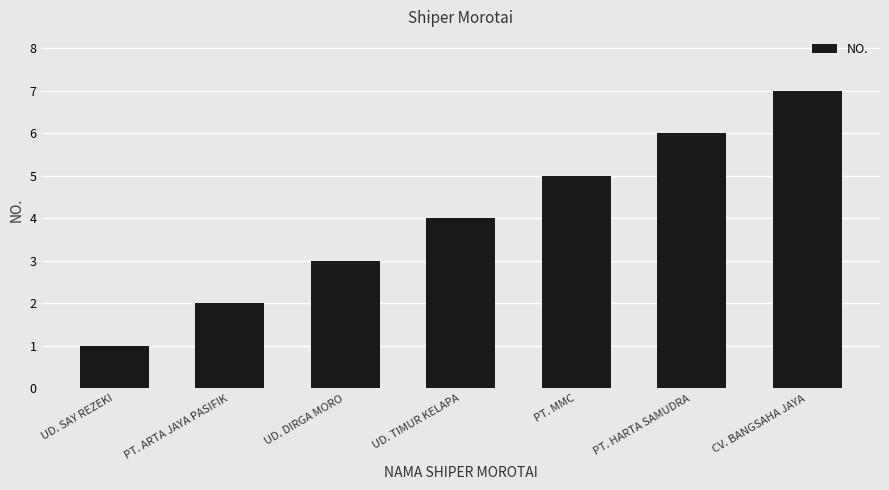

What is the difference between the values at UD. TIMUR KELAPA and PT. ARTA JAYA PASIFIK?

2